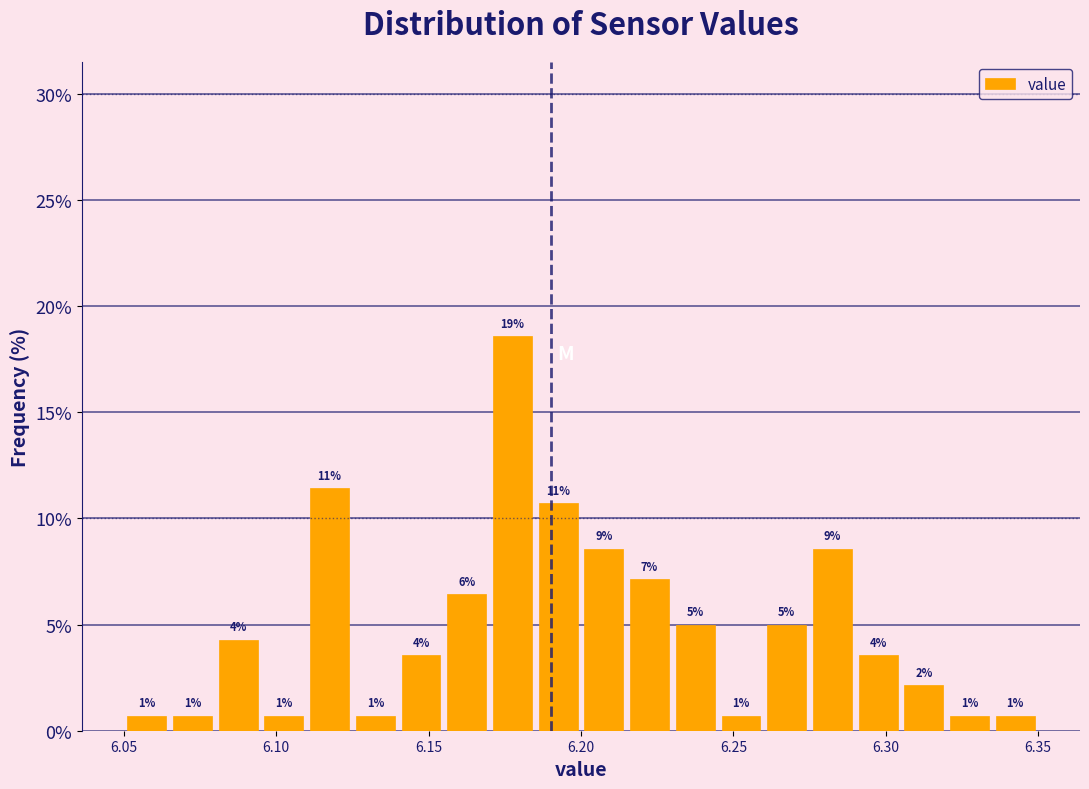

Read against the x-axis, roughly where is the centre of the tallest bar?

6.180